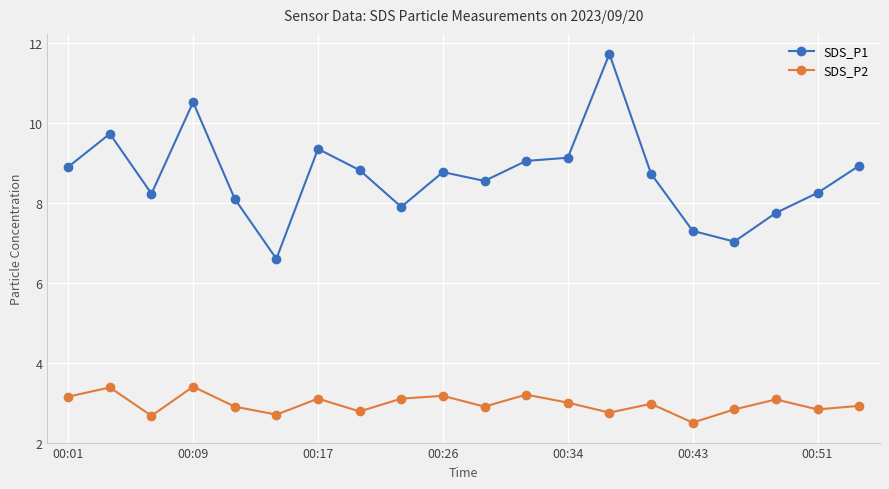

What is the value of the SDS_P2 point at the 7th from the left?

3.1